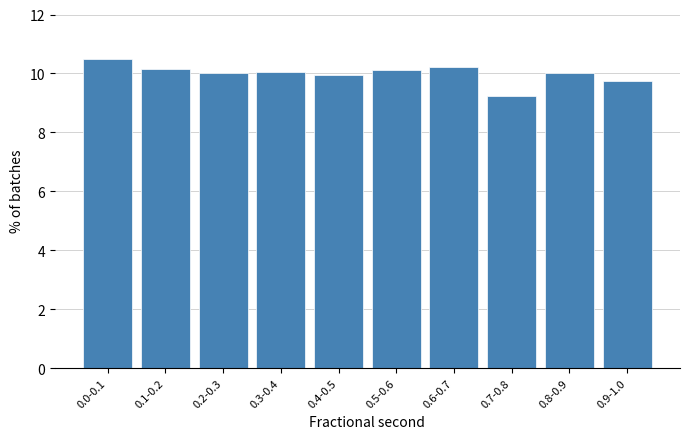

What is the average value?

10.0